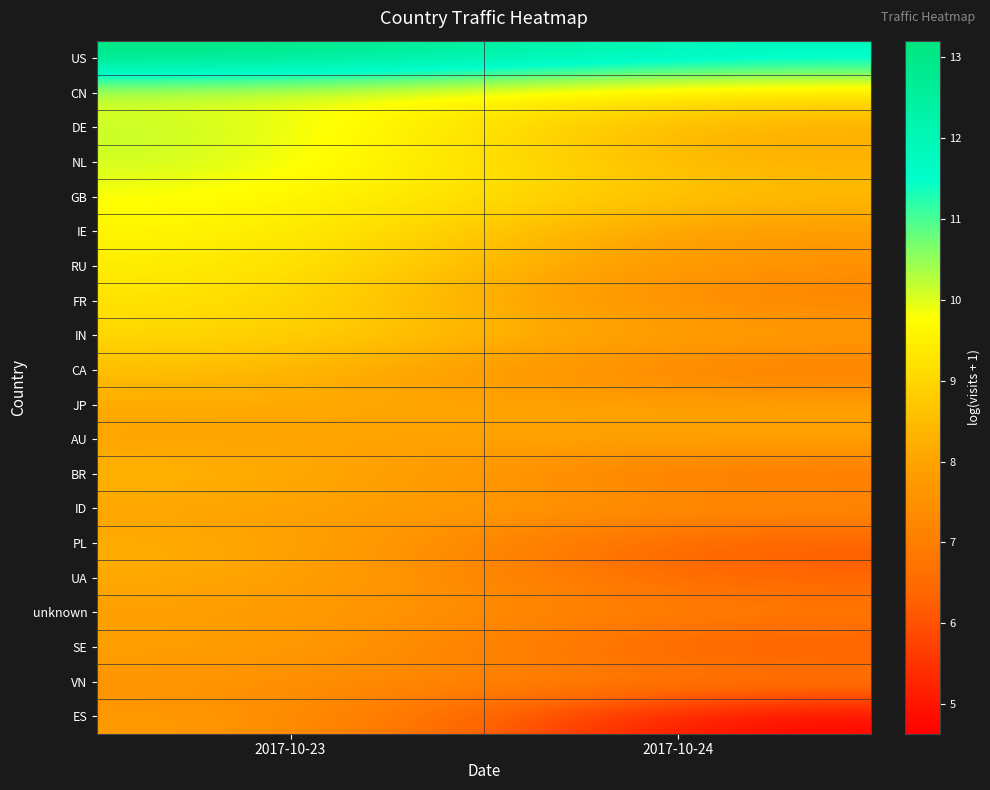

What is the total value across all series at 2017-10-23?

180.3